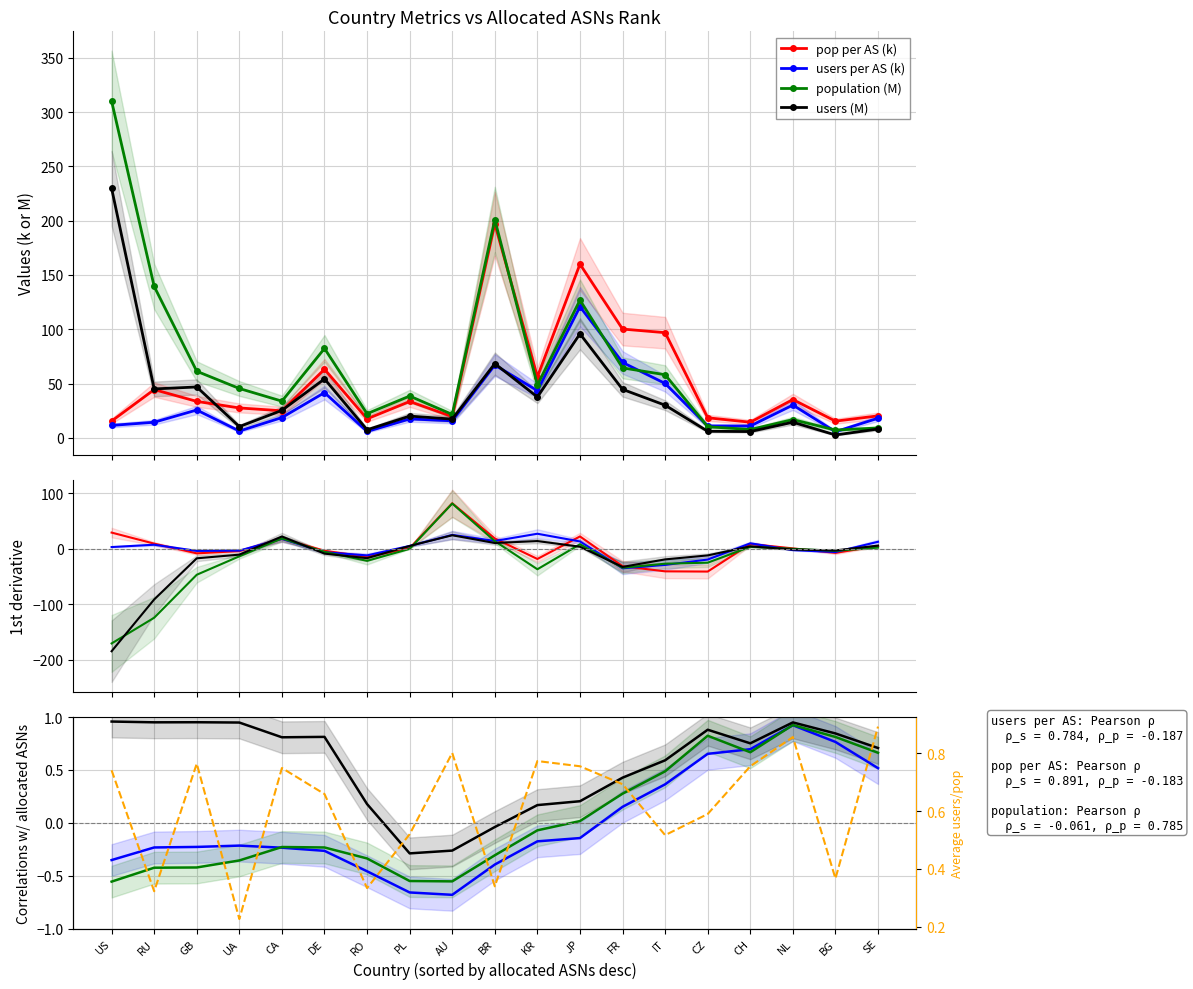

What is the label of the 6th point from the right?

IT